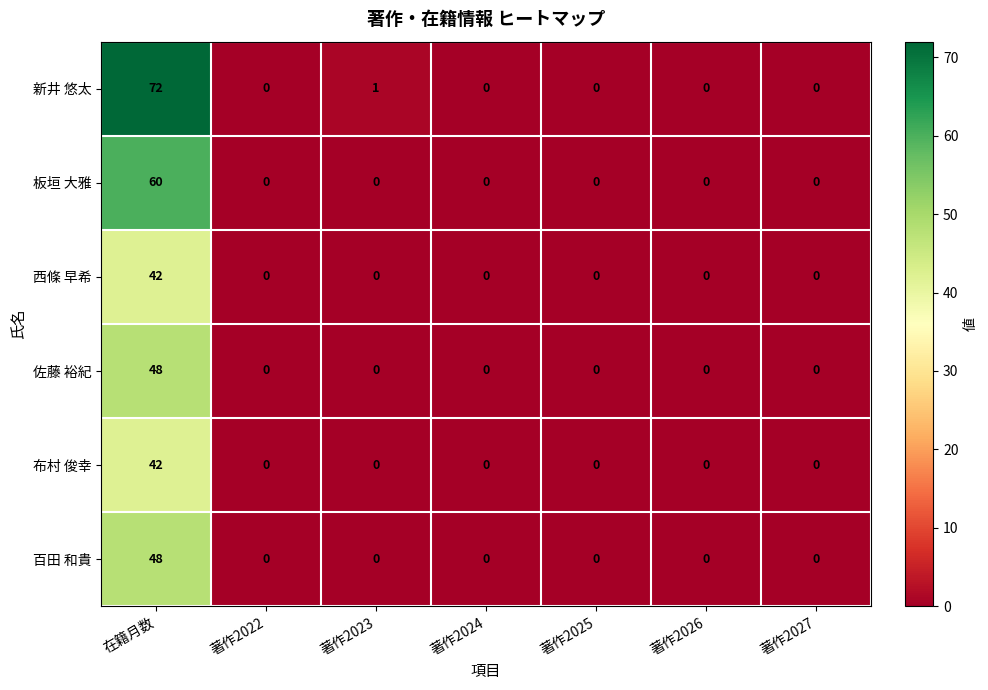

True or false: 布村 俊幸 has a value of 72 at 在籍月数.

False